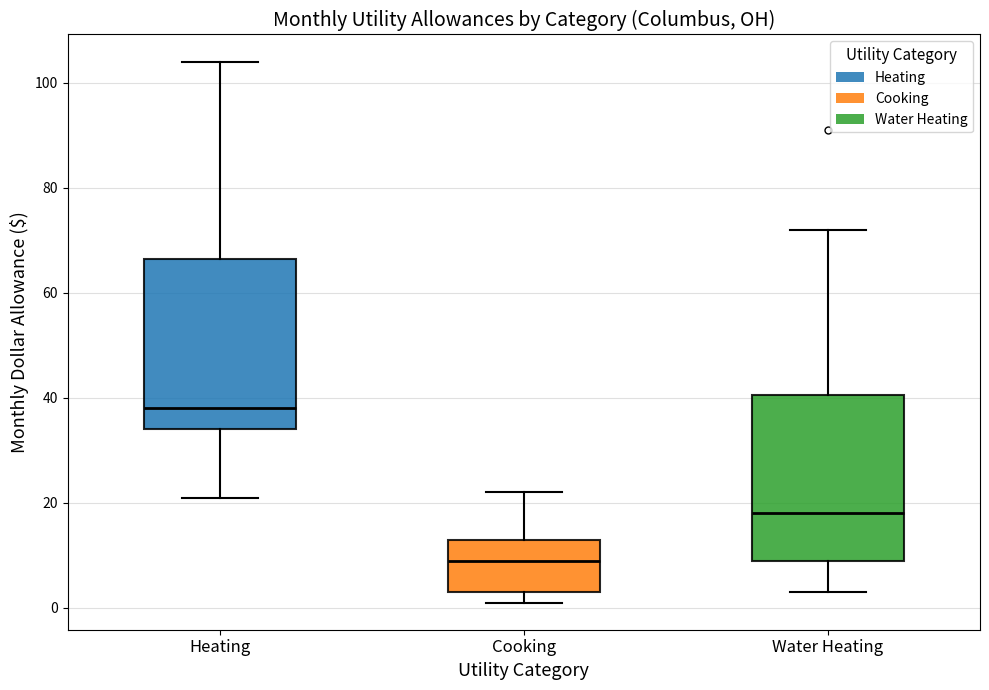

Where does the upper whisker of the box for Cooking end on the y-axis? The values are not printed on the chart, so give them approximately, as read against the axis.

22